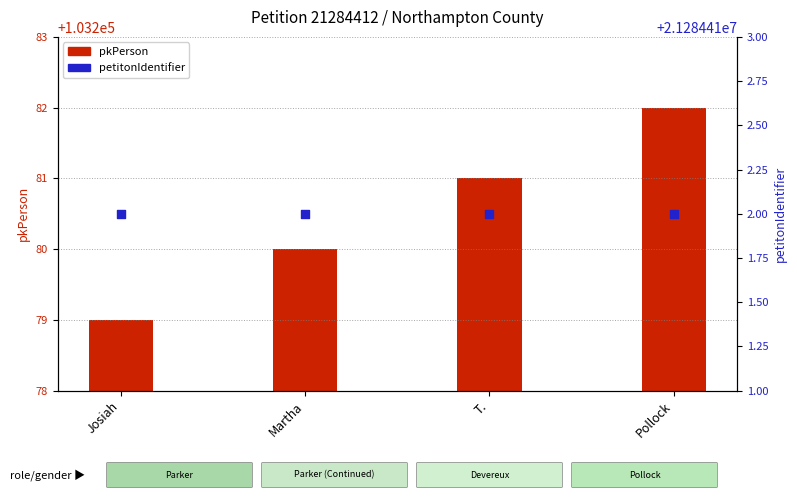

Which series reaches the maximum Y coordinate?

petitonIdentifier